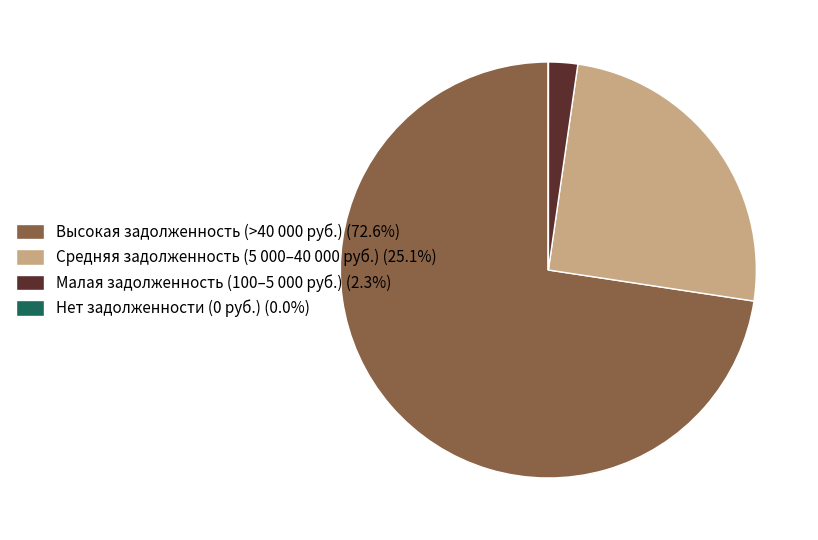

Is there any slice that represents more than half of the pie?

Yes